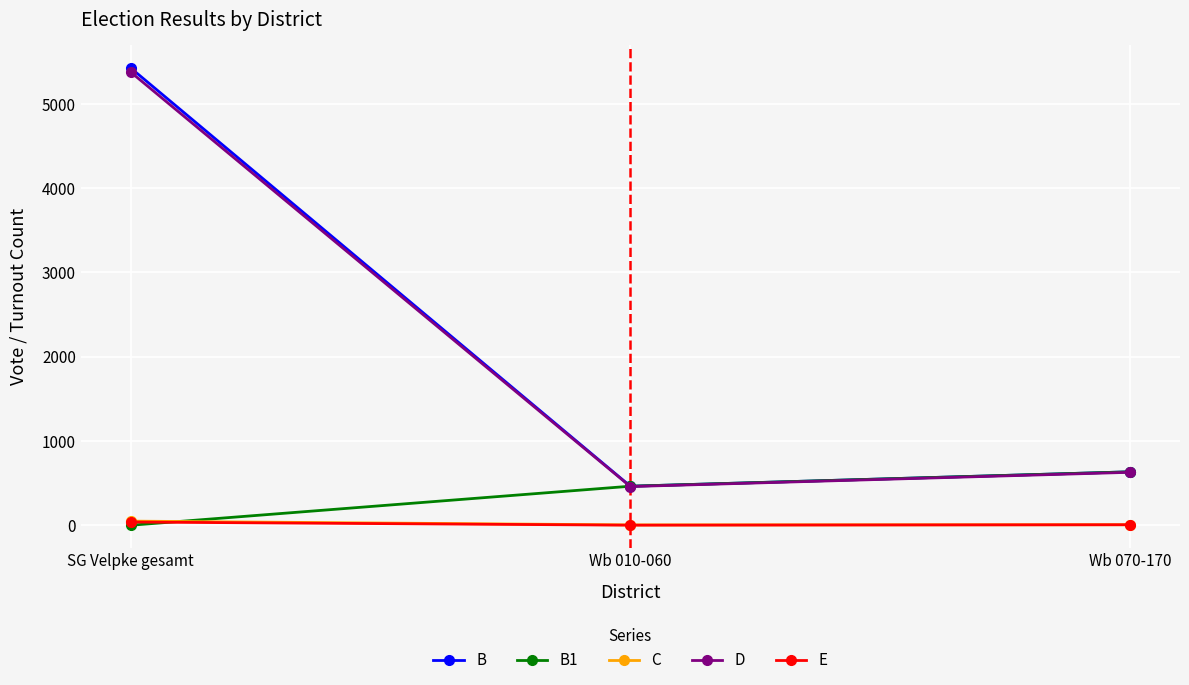

Count the number of data series in this chart.

5